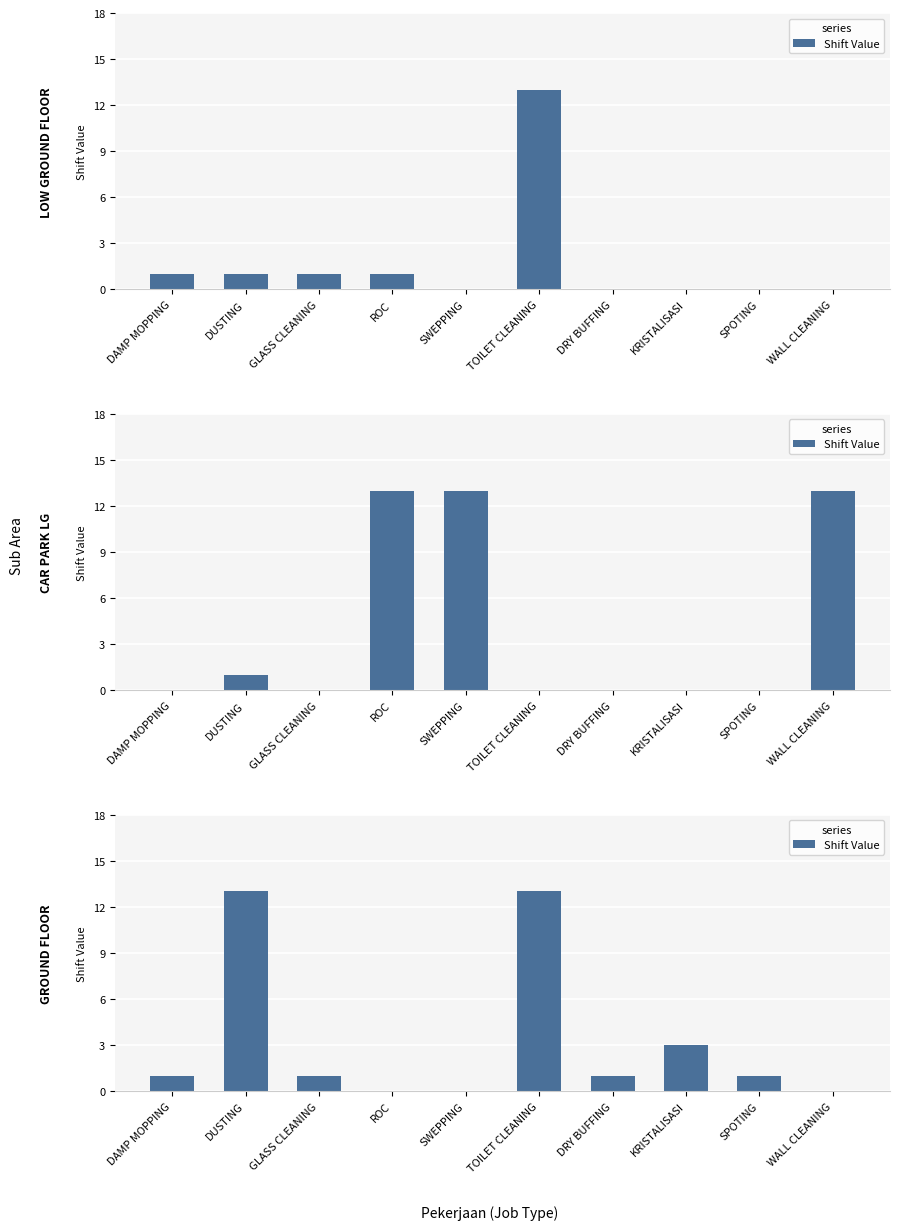

How many categories are shown in the chart?

10